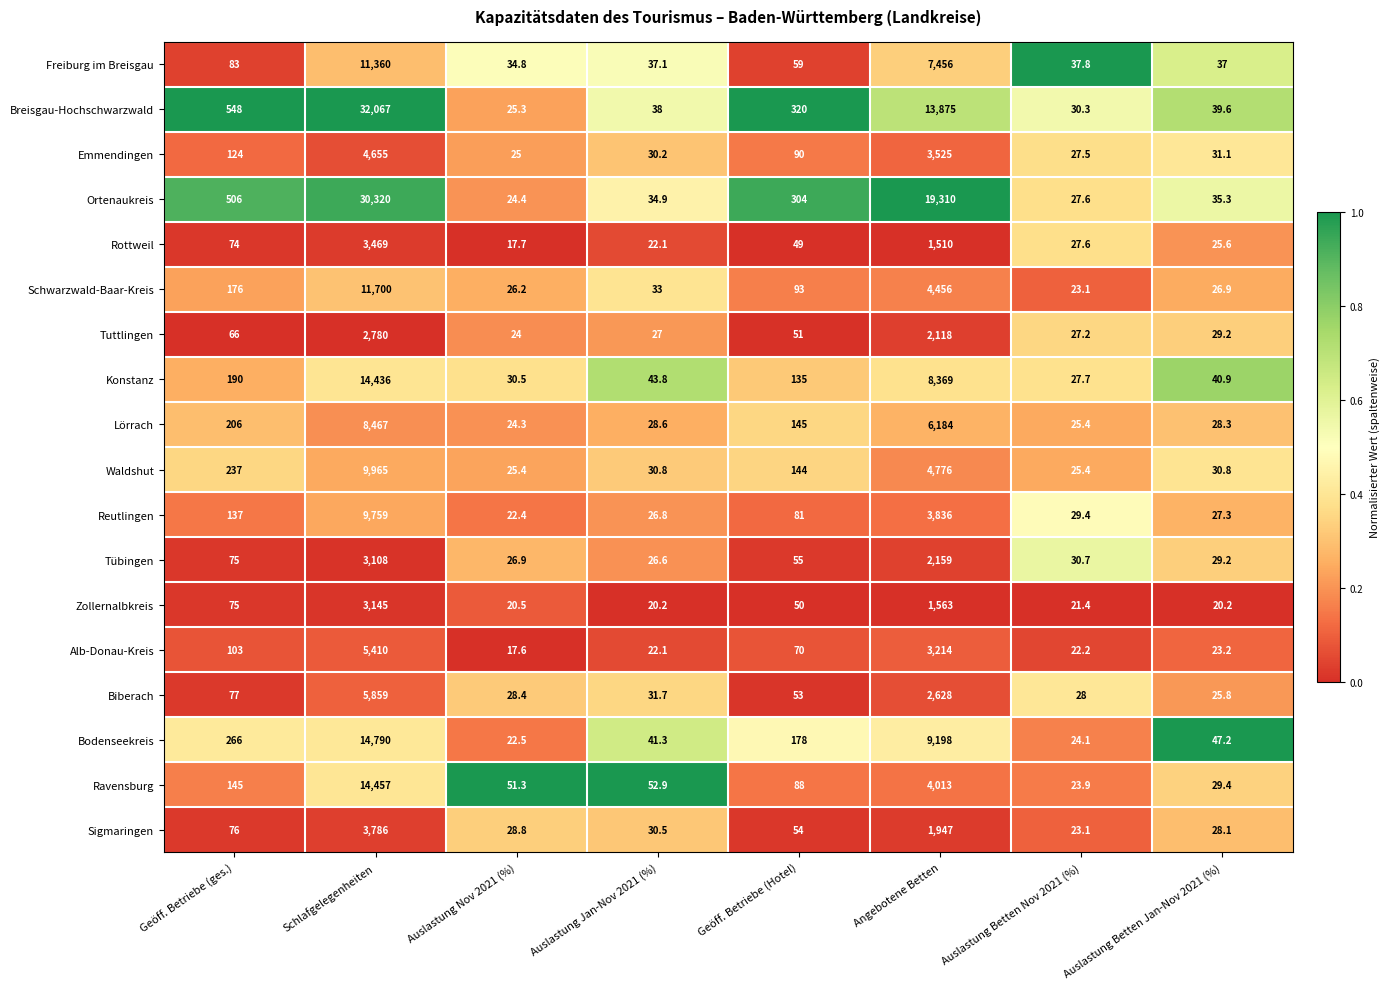

At which category is the sum across all series the highest?

Schlafgelegenheiten